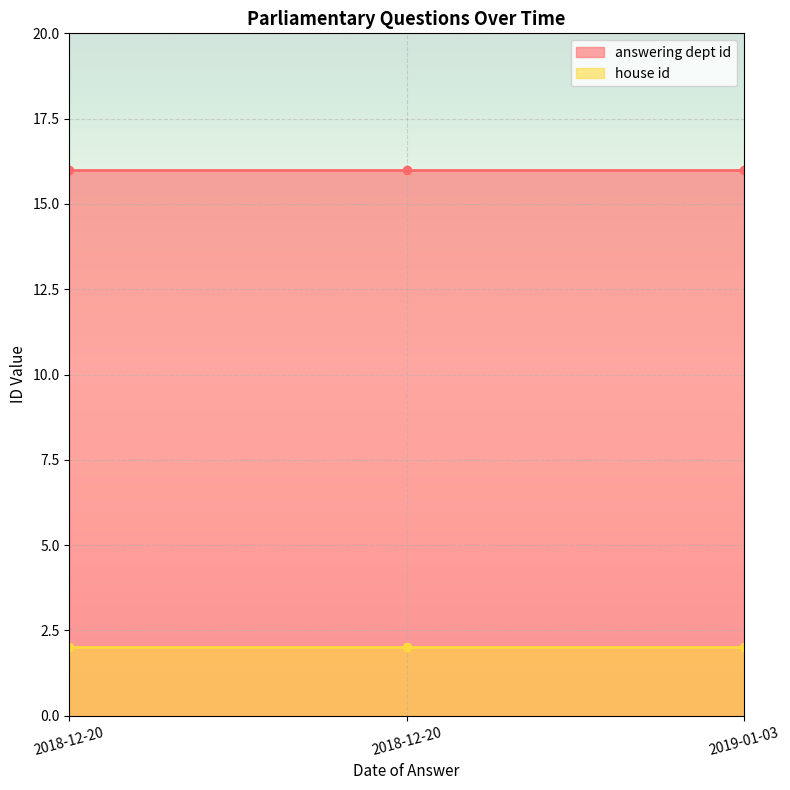

What is the spread (max minus min) of values at 2018-12-20?

14